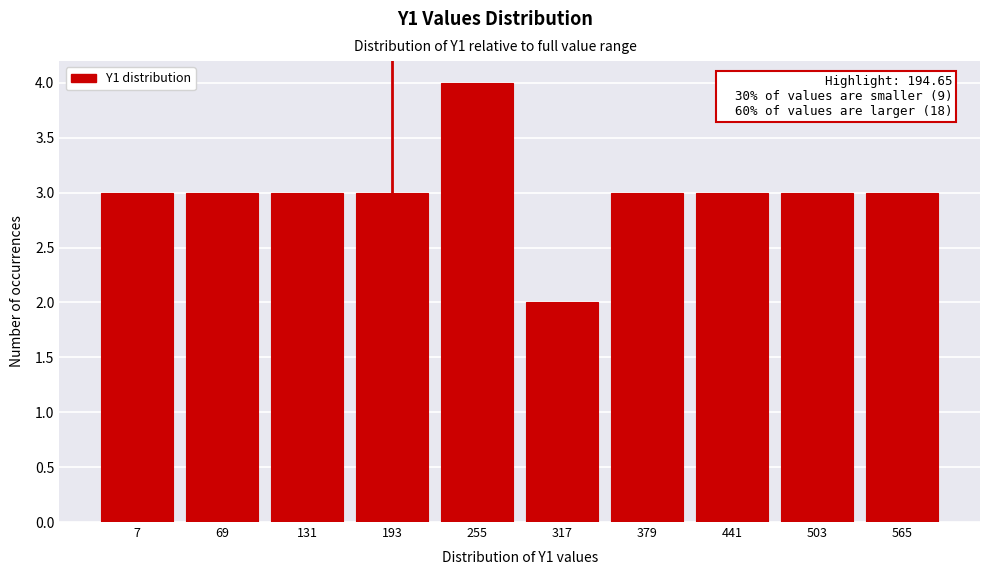

Reading left to right, list all the values displayed in this chart.

3	3	3	3	4	2	3	3	3	3